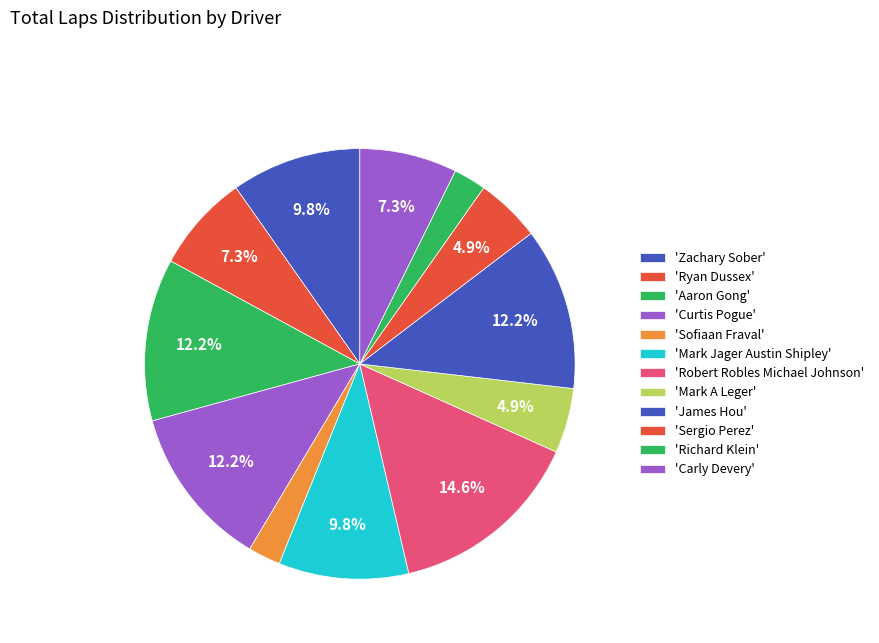

How many slices are in this pie chart?

12